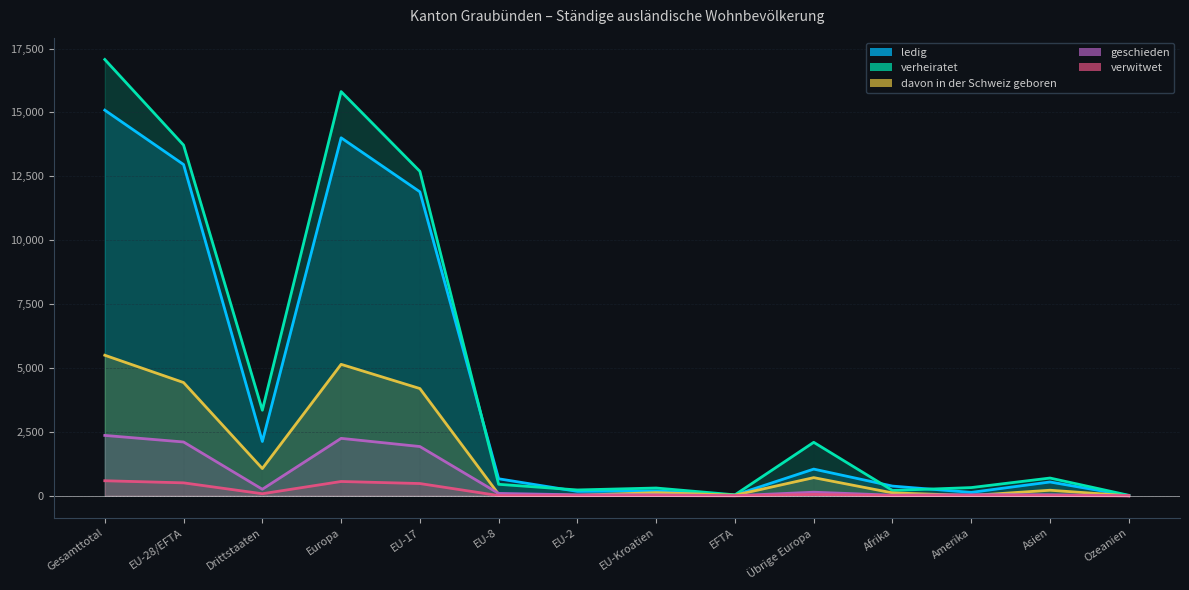

What is the difference between the highest and lowest values at Ozeanien?

21